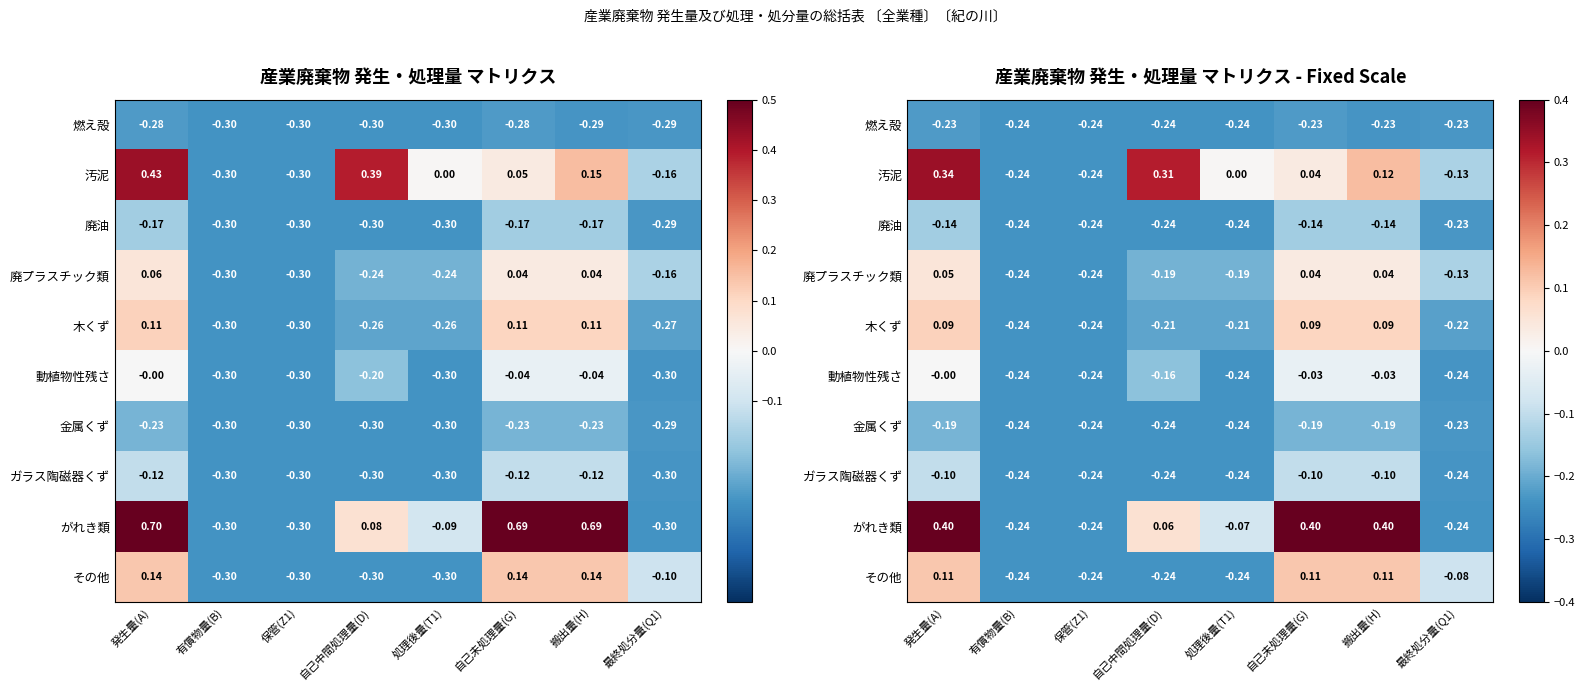

At which category is the sum across all series the highest?

発生量(A)